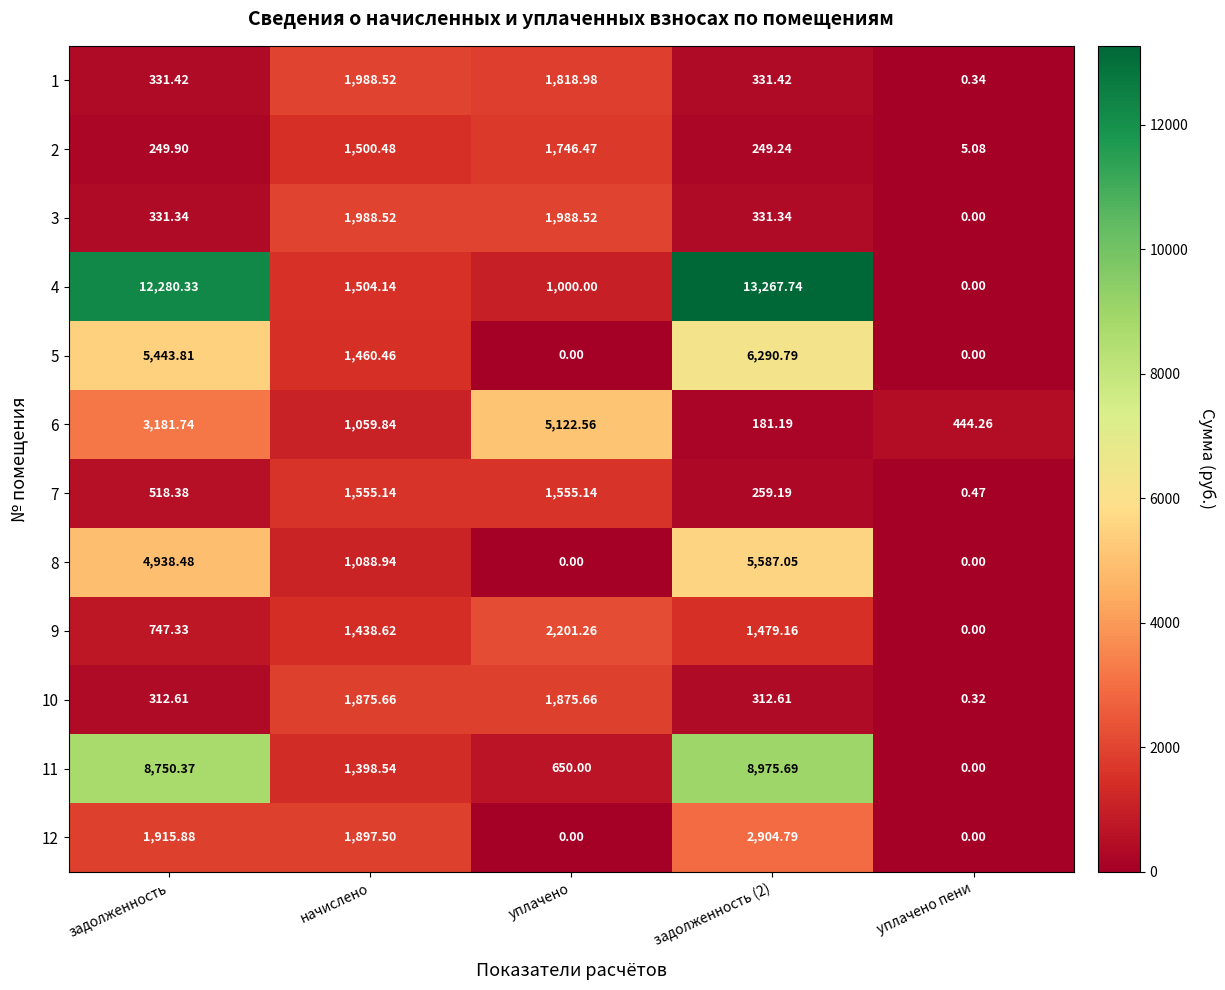

At which category is the sum across all series the highest?

задолженность (2)